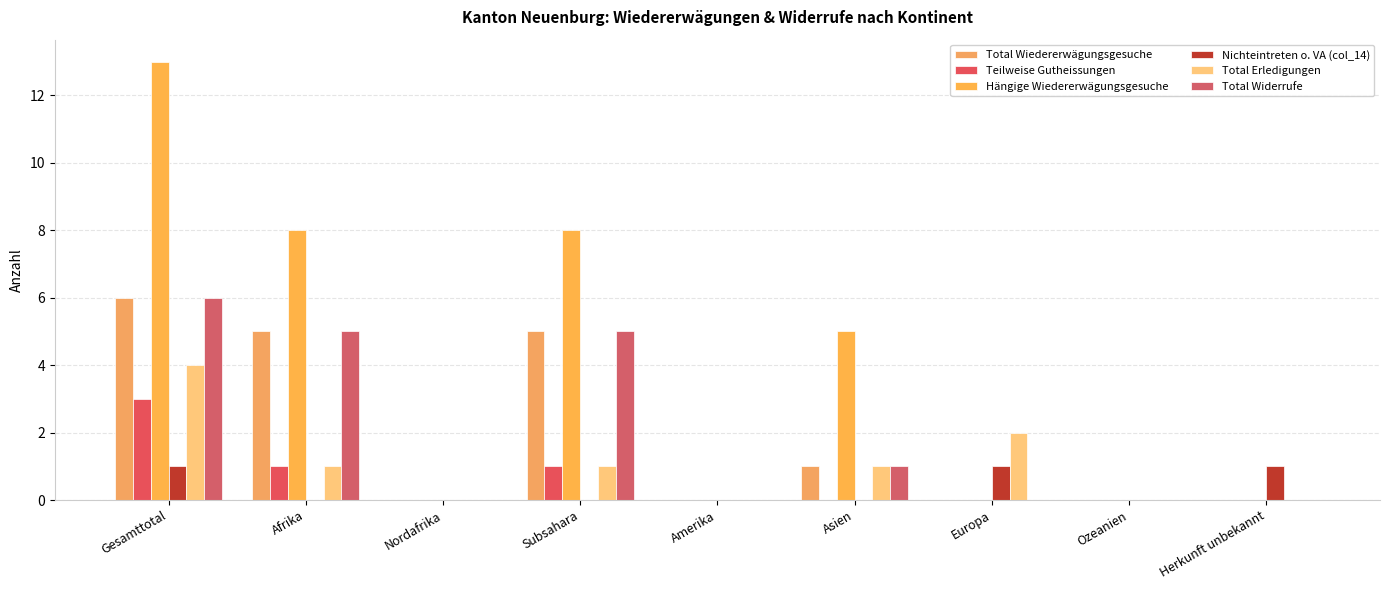

How many groups of bars are there?

9